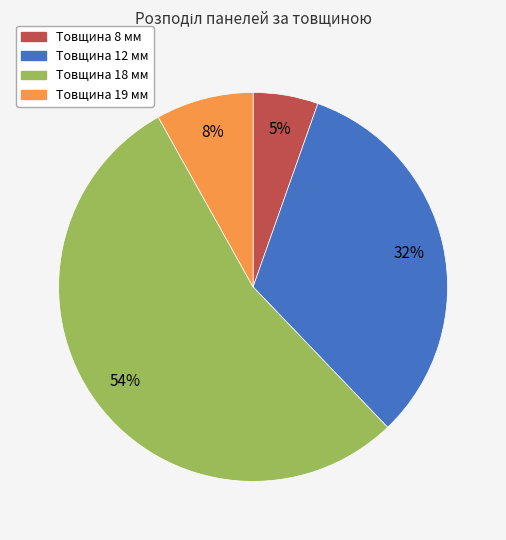

Is there any slice that represents more than half of the pie?

Yes